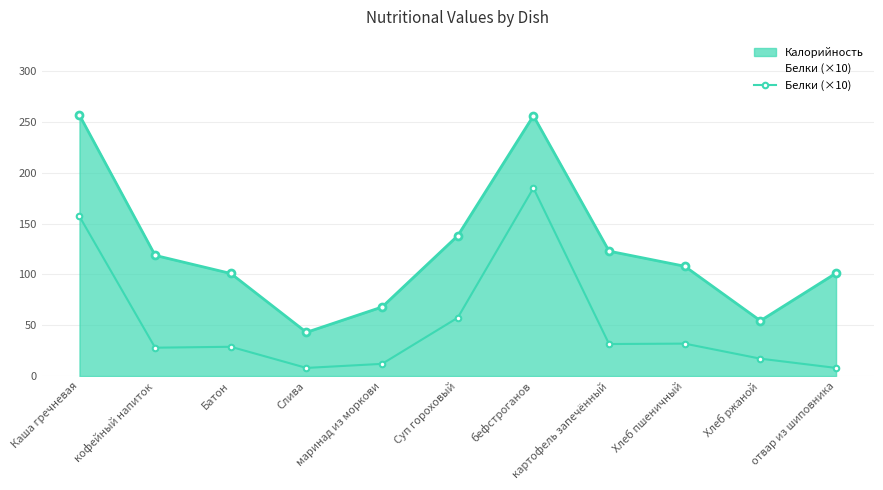

Is it true that the value at Хлеб пшеничный is 31.9?

True